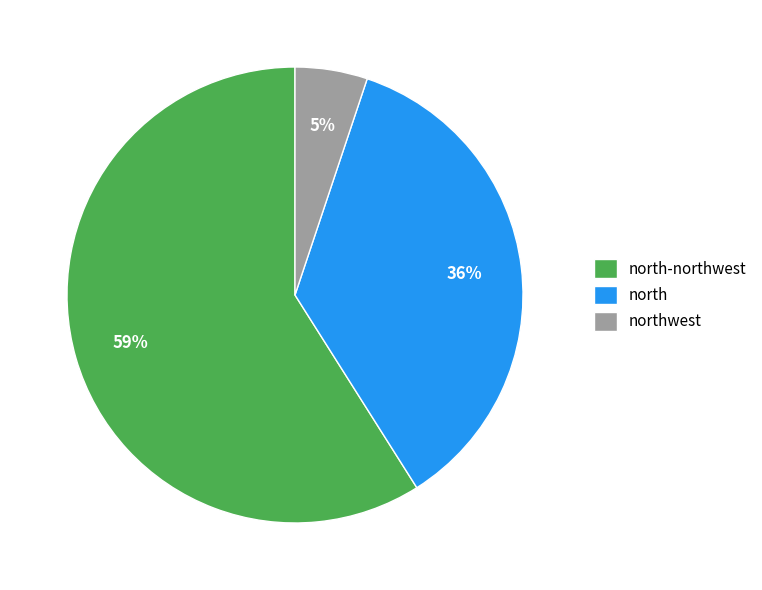

Count the number of slices in the pie.

3